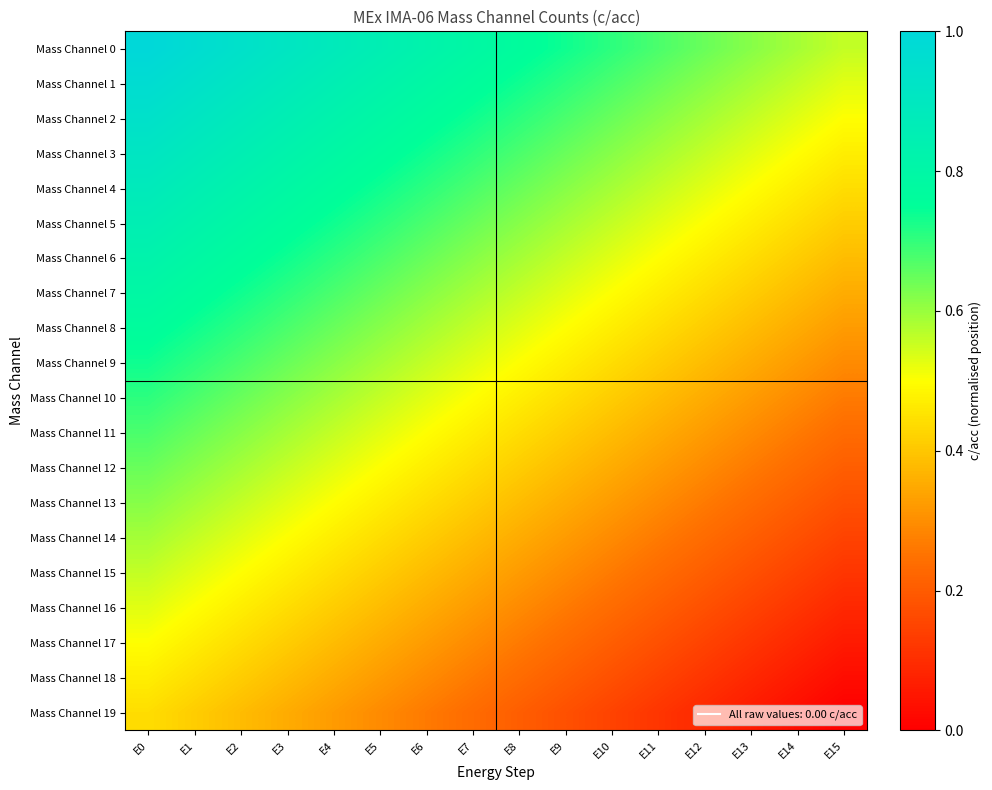

Which has a higher value, E7 or E12?

E7